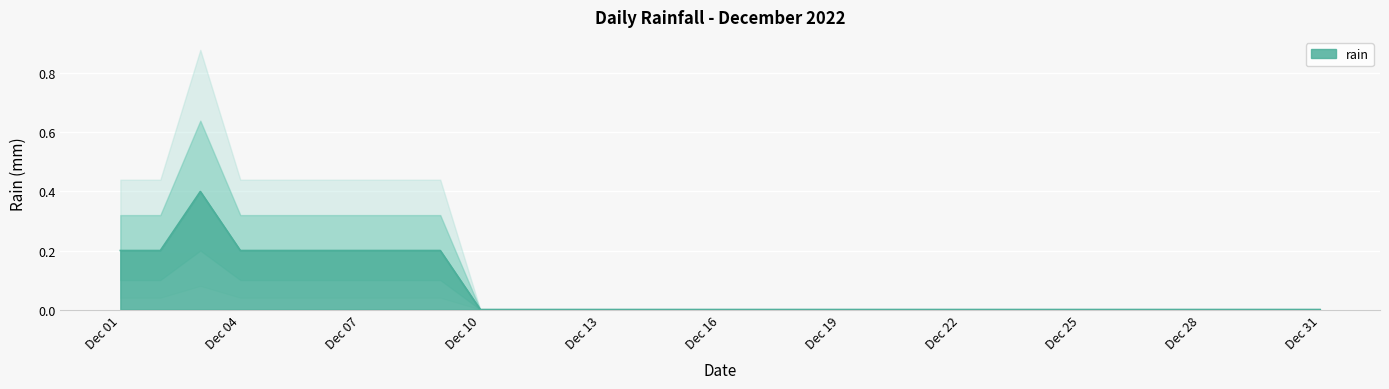

Count the values in the range 0 to 1.

31